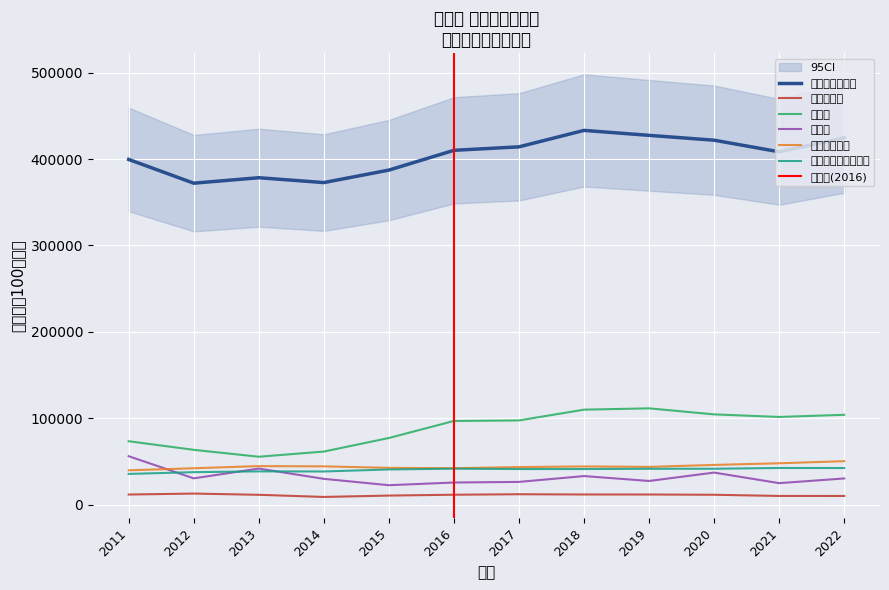

At which label is 農林水産業 closest to 10826?

2015